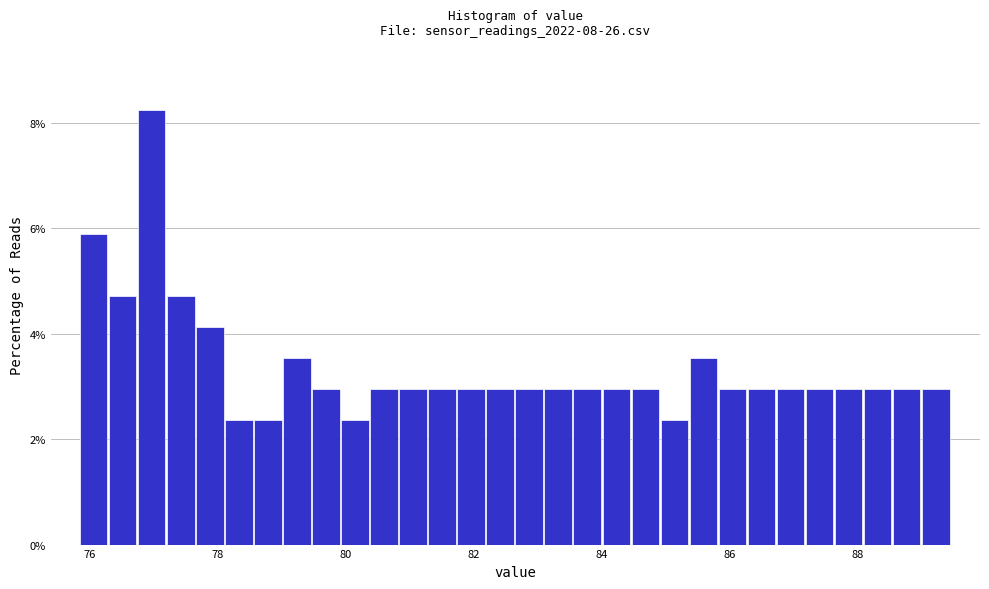

Read against the x-axis, roughly where is the centre of the tallest bar?

77.0